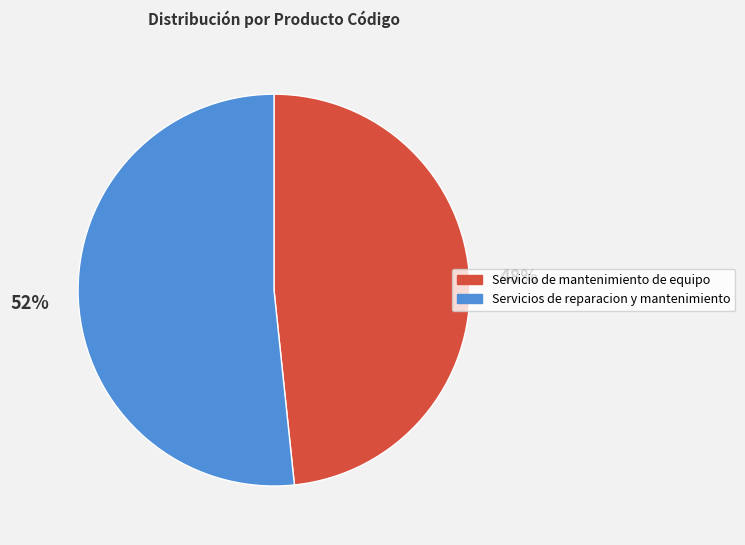

Approximately how many times larger is the value at Servicios de reparacion y mantenimiento compared to Servicio de mantenimiento de equipo?

1.1